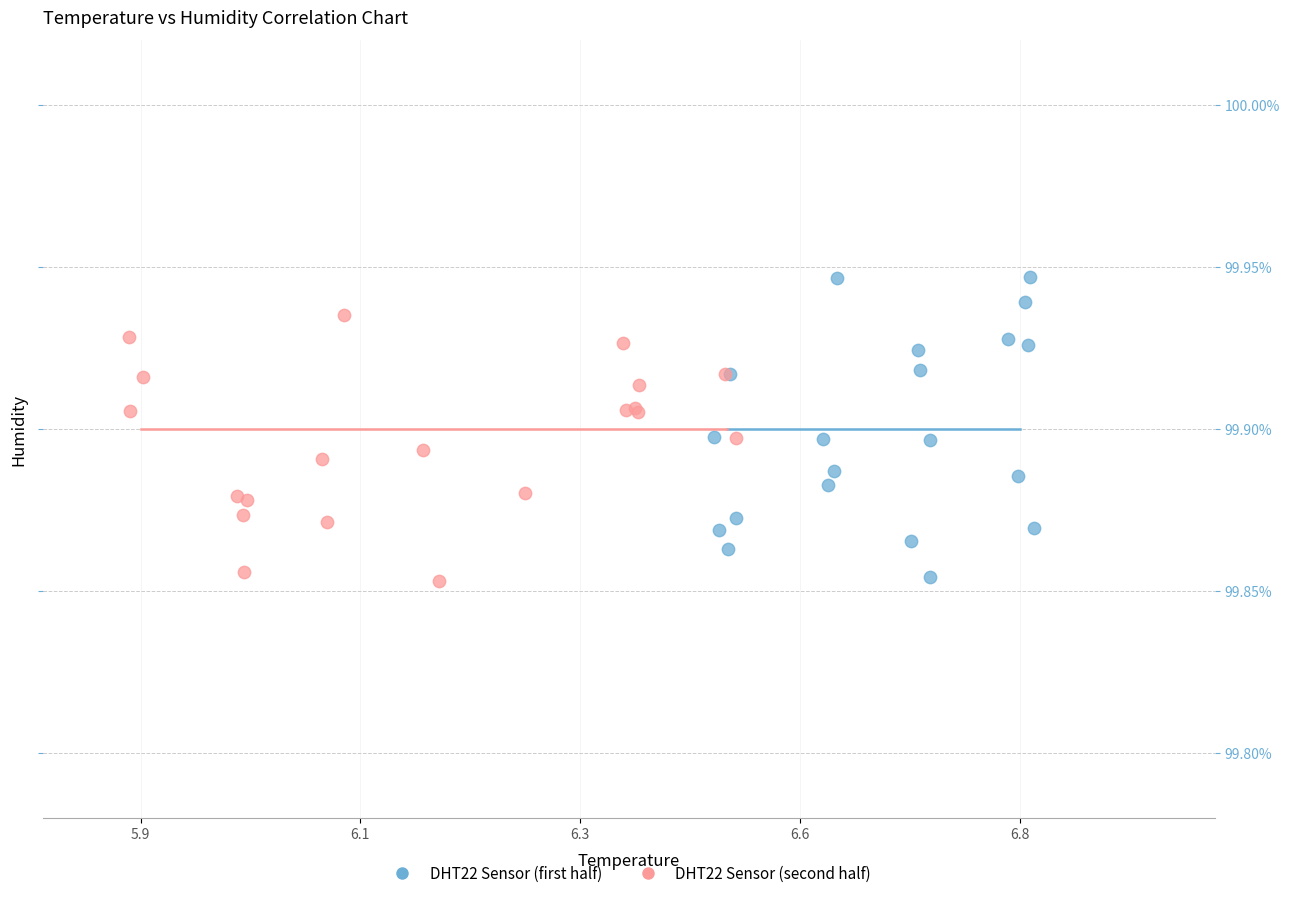

What are all the series names shown in the legend?

DHT22 Sensor (first half), DHT22 Sensor (second half)